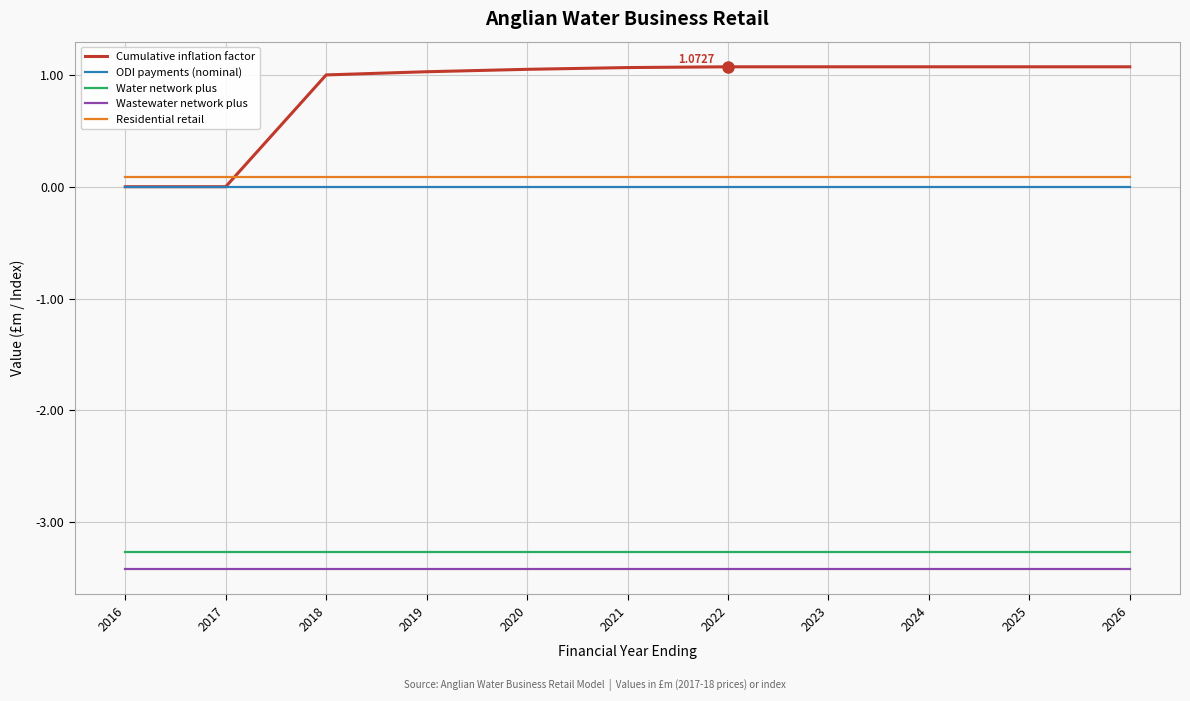

List the series in order of their peak value, highest first.

Cumulative inflation factor, Residential retail, ODI payments (nominal), Water network plus, Wastewater network plus